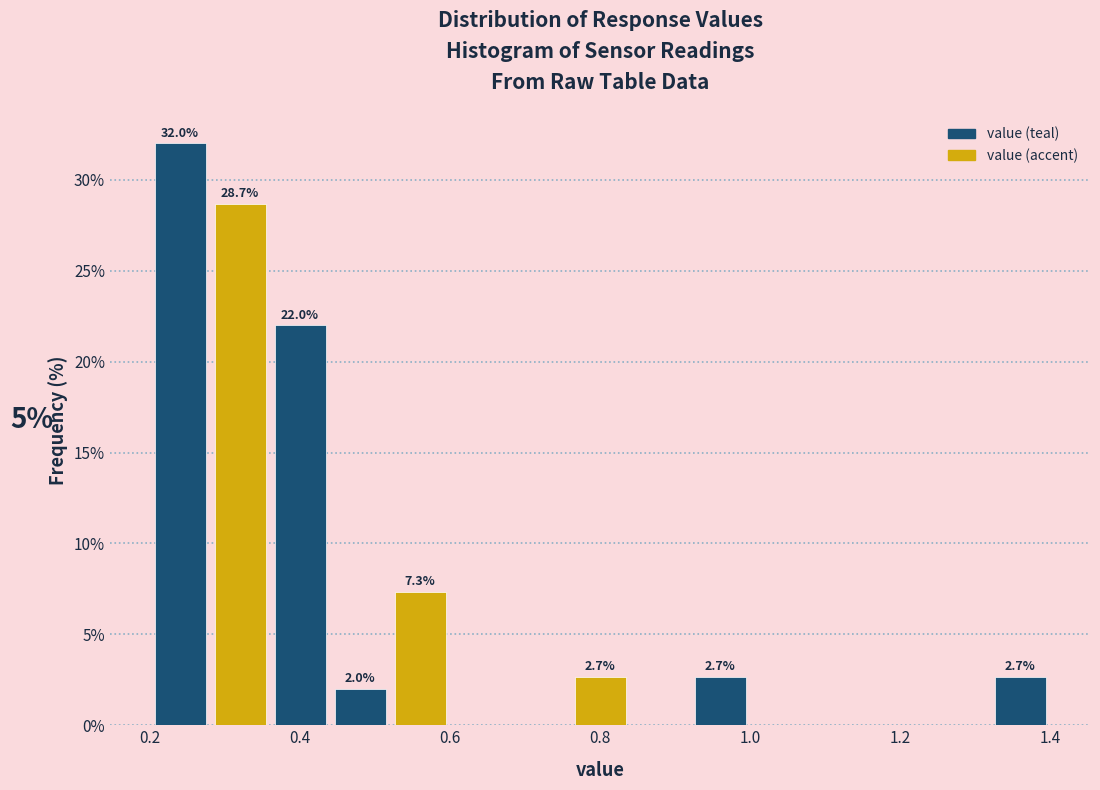

Over which range of the x-axis is the bar tallest?

0.20 to 0.28